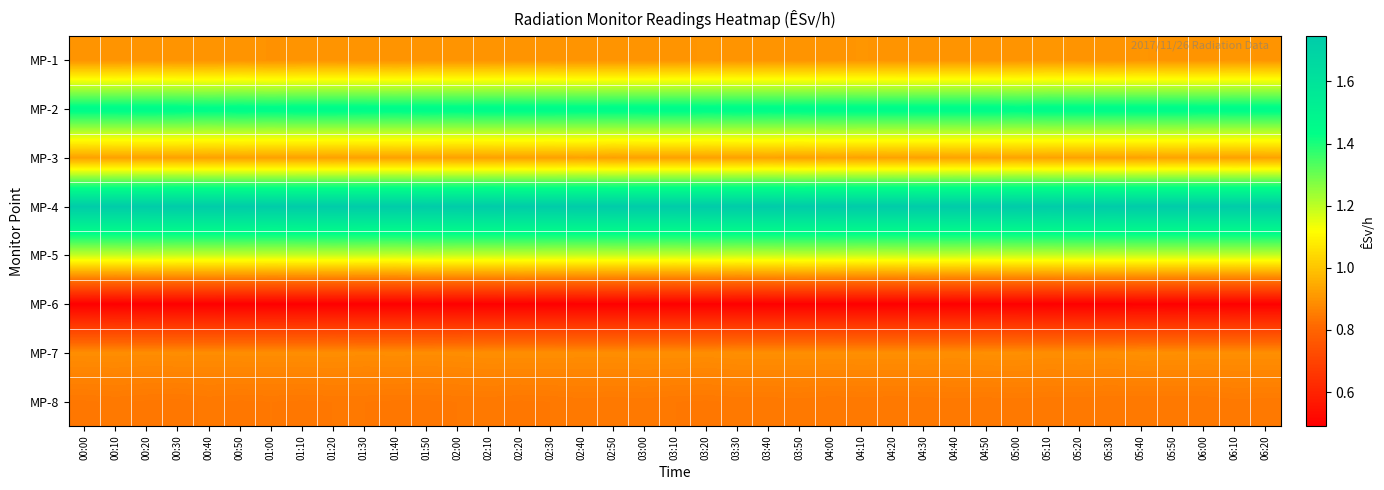

What is the spread (max minus min) of values at 03:10?

1.2